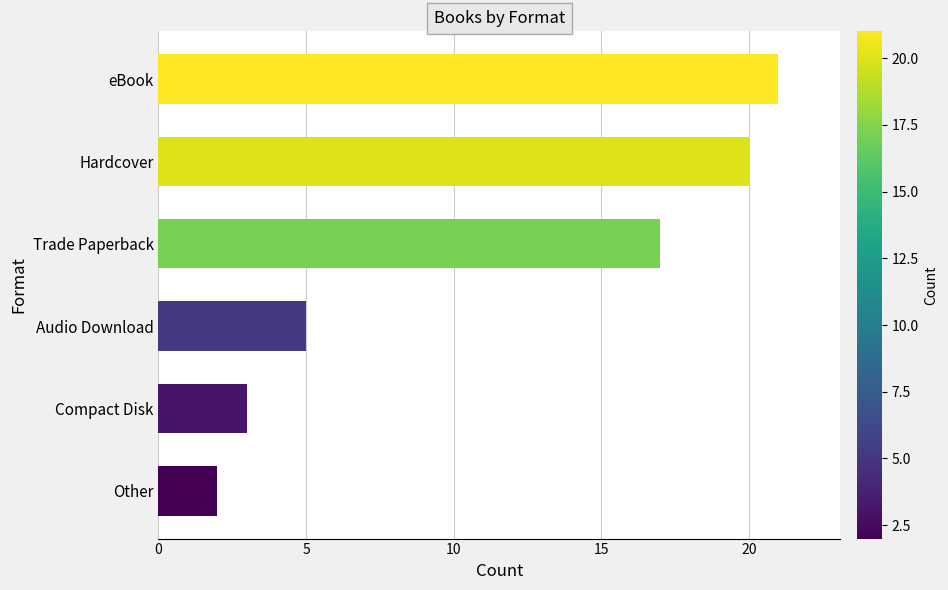

What is the sum of all values?

68